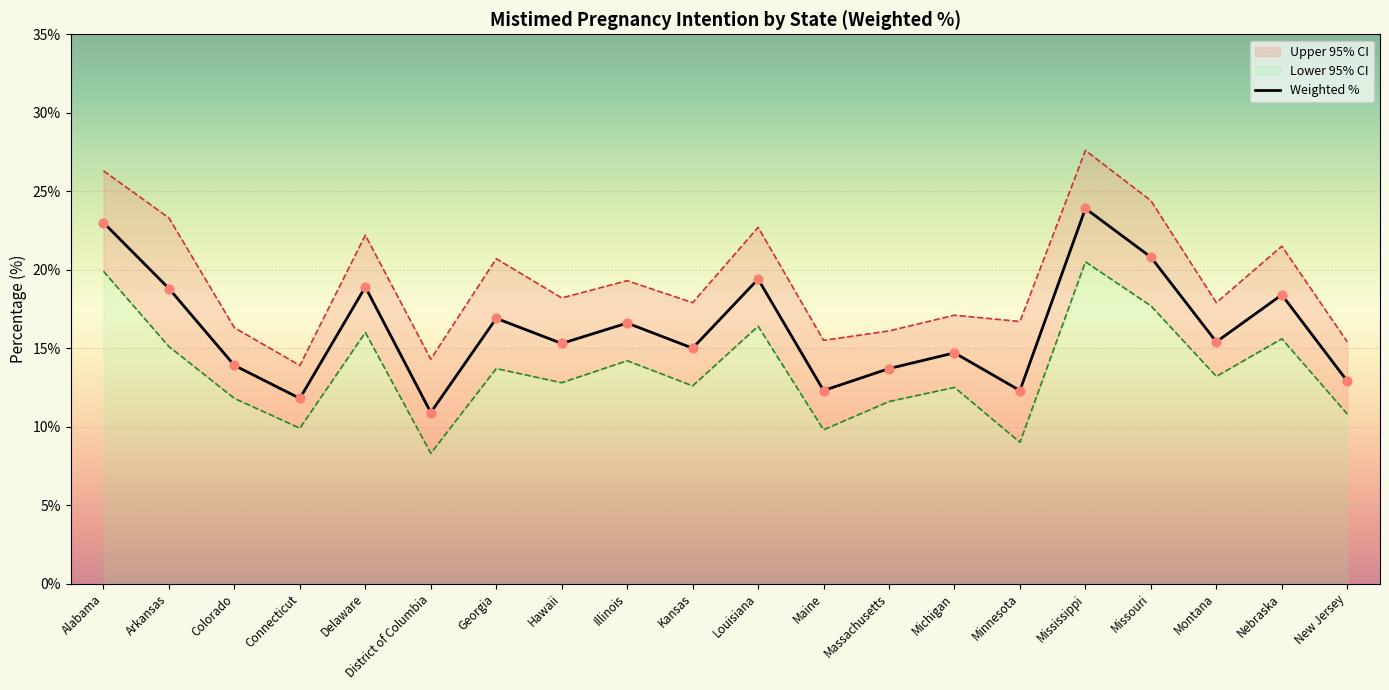

Which has a higher value, Connecticut or Nebraska?

Nebraska